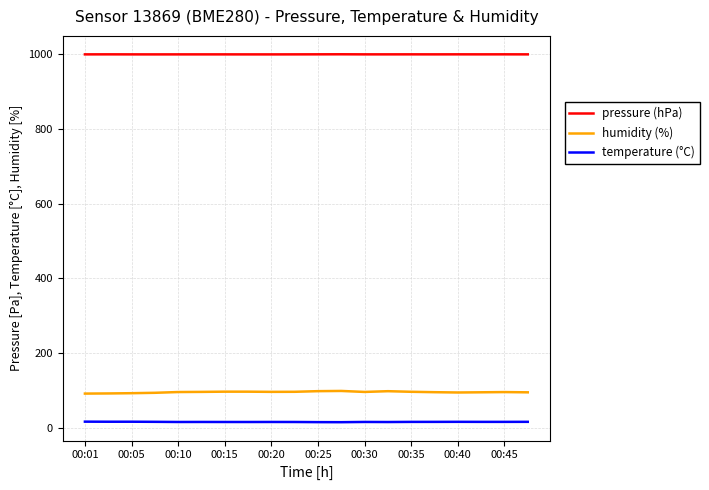

True or false: pressure (hPa) and humidity (%) intersect in this chart.

False